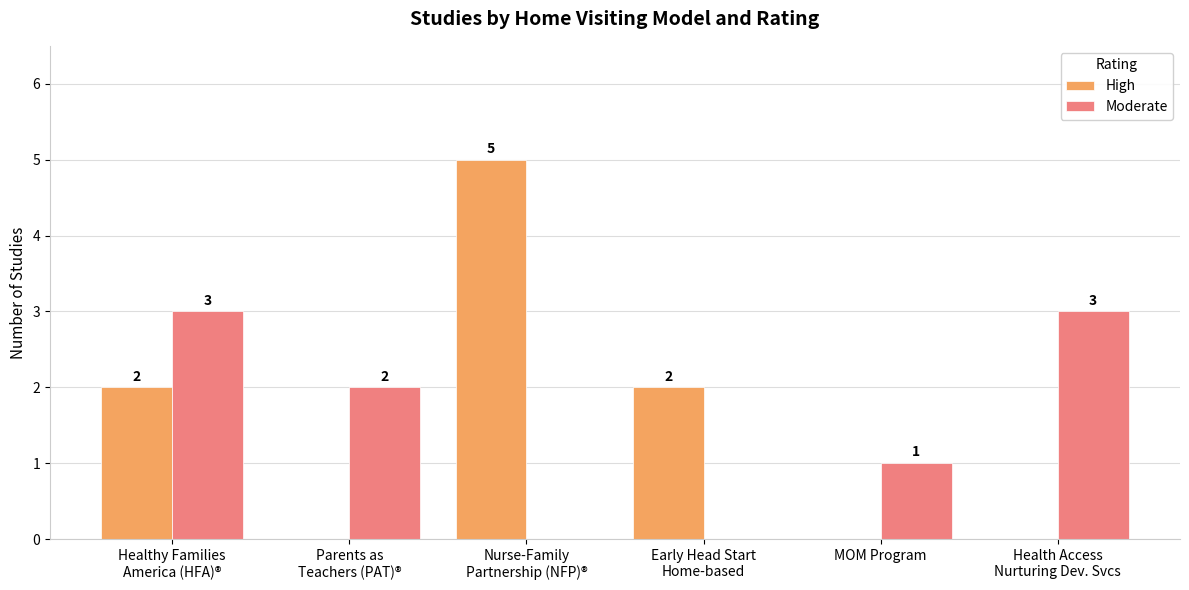

What is the sum of all High values?

9